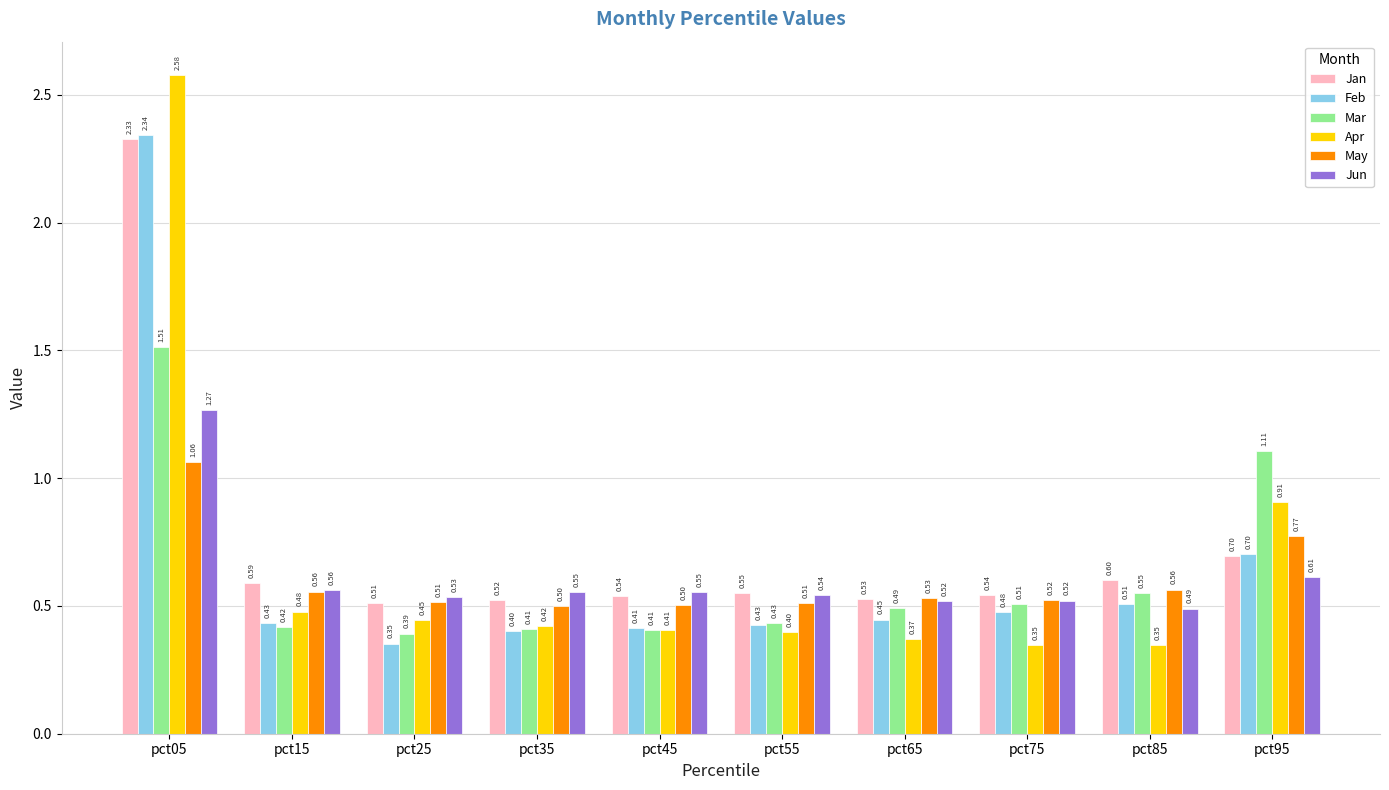

What is the sum of all Mar values?

6.2